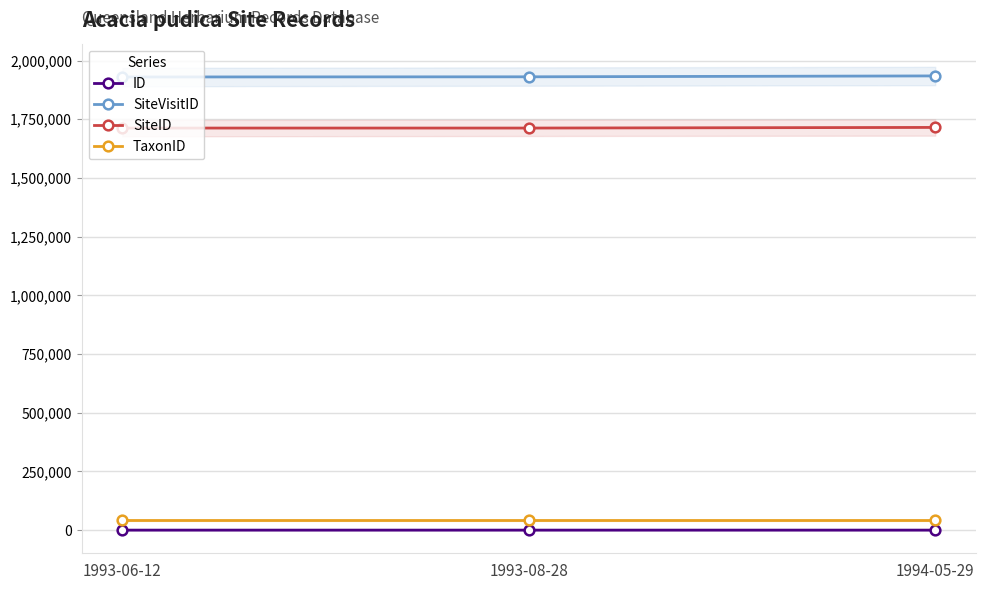

What is the maximum value shown in the chart?

1934723